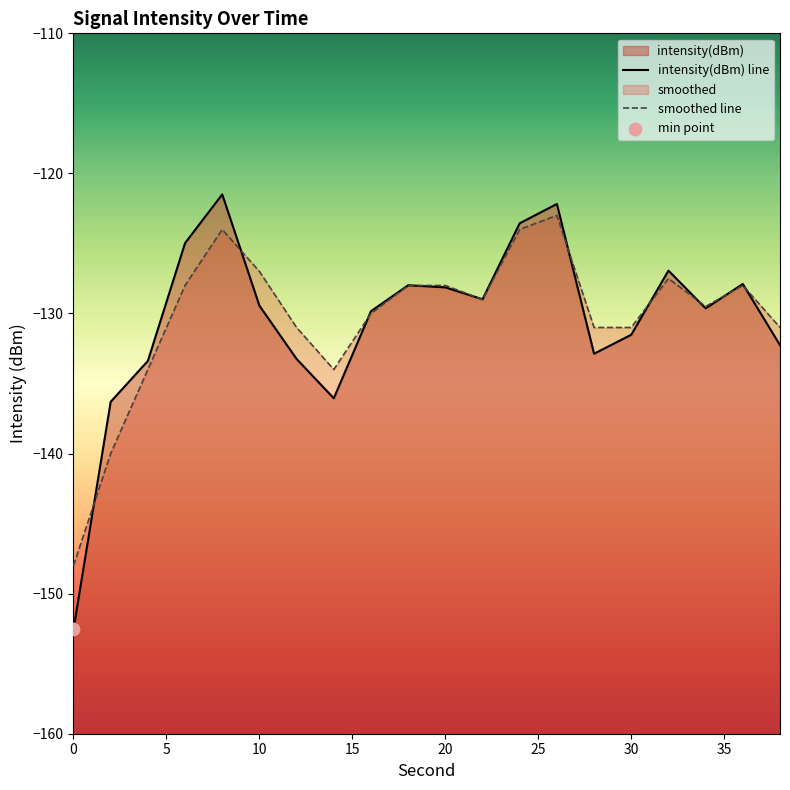

At which category is the sum across all series the highest?

26